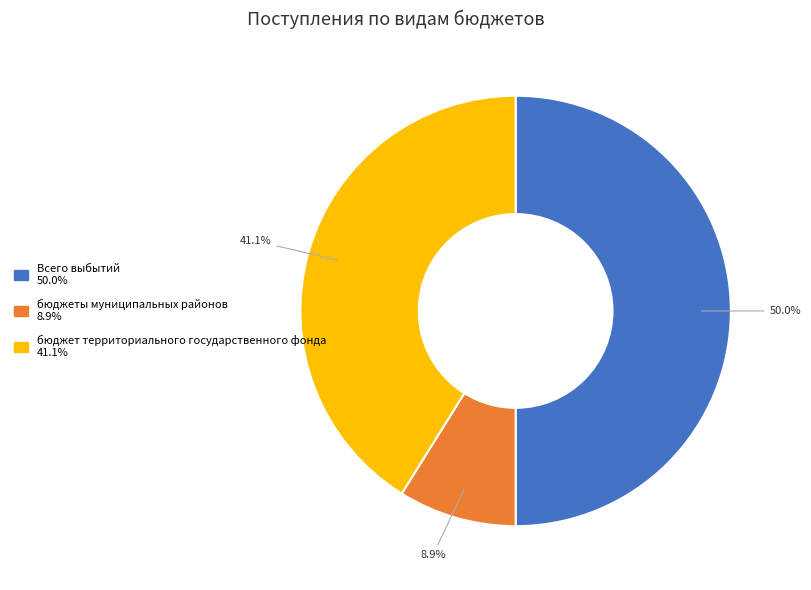

How many segments does this pie chart have?

3